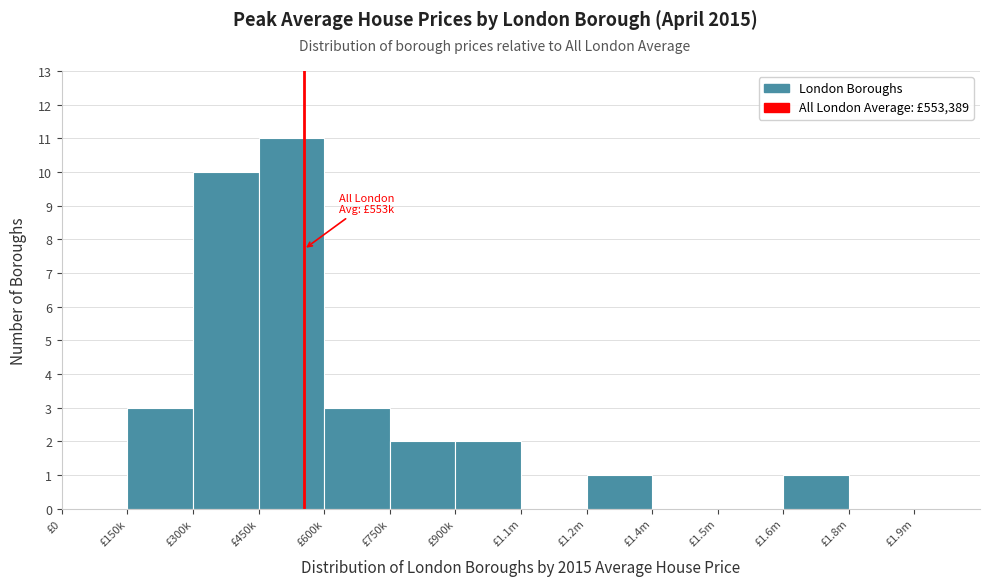

The value at £1.4m is 0. True or false?

True